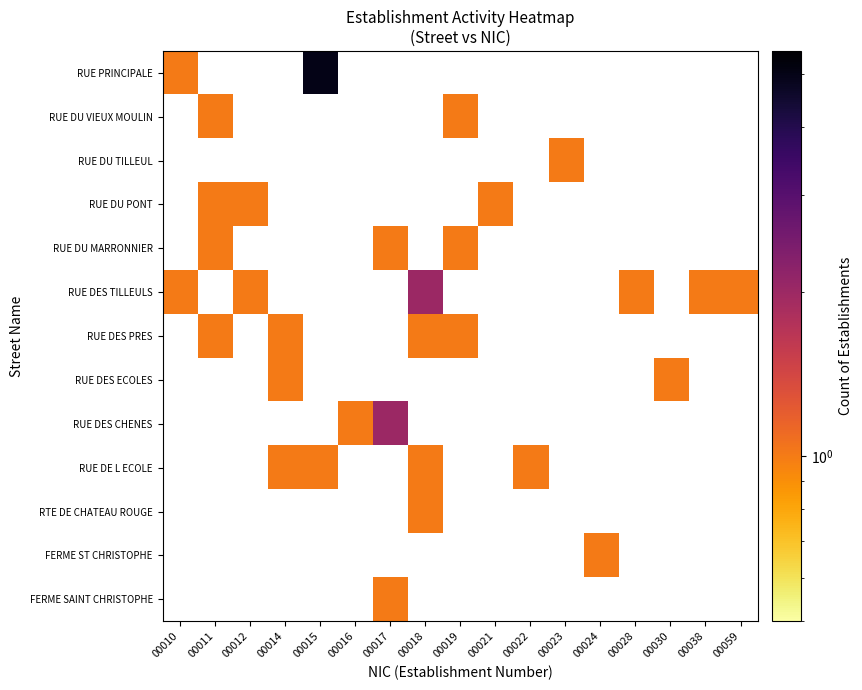

The RUE DE L ECOLE series shows 0.5 at 00015. True or false?

False